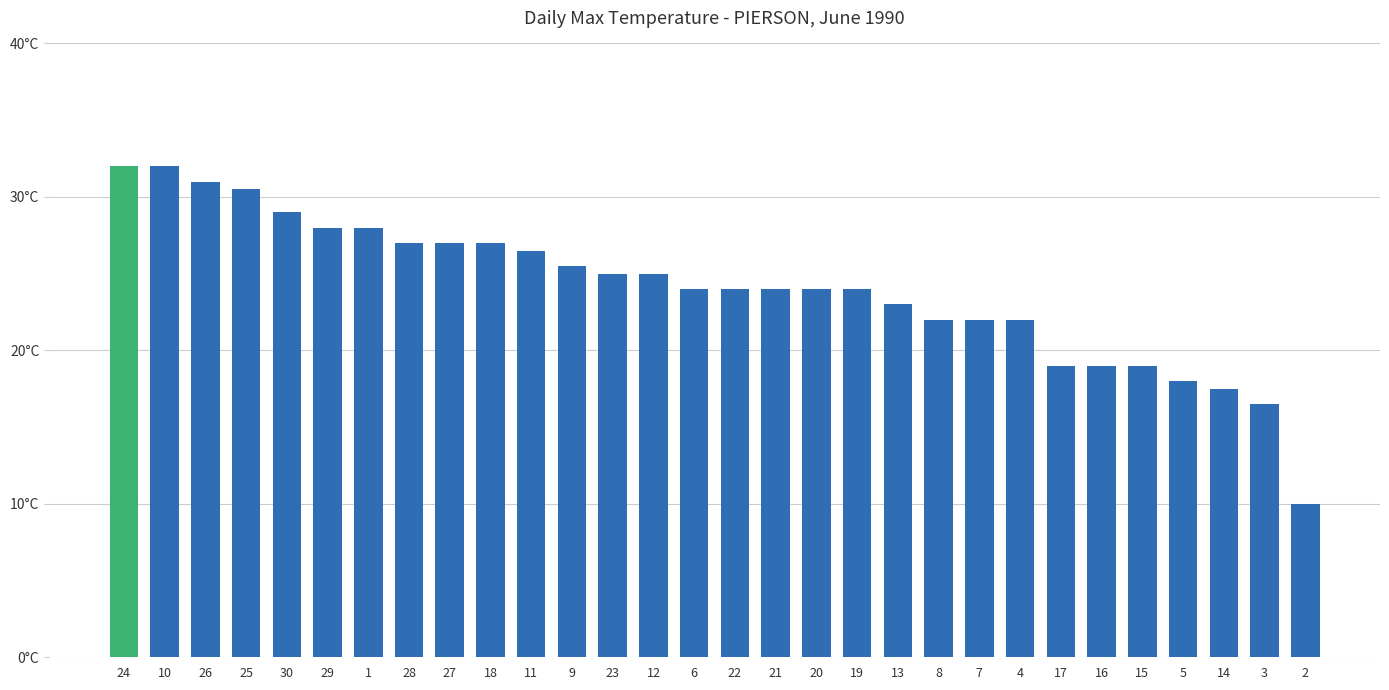

Are the bars horizontal?

No